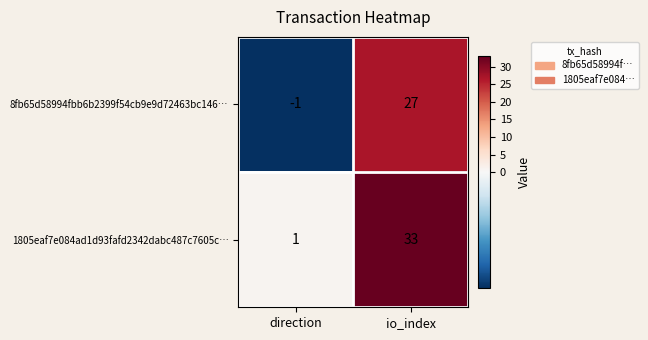

What is the difference between the highest and lowest values at io_index?

6